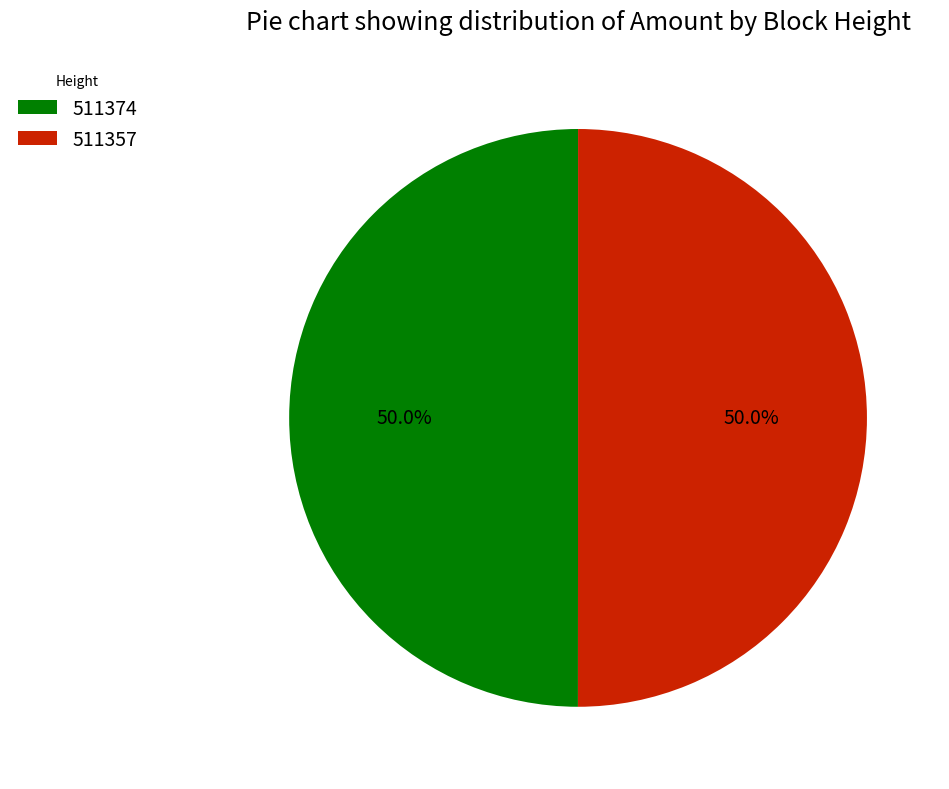

What is the ratio of the value at 511374 to the value at 511357?

1.0